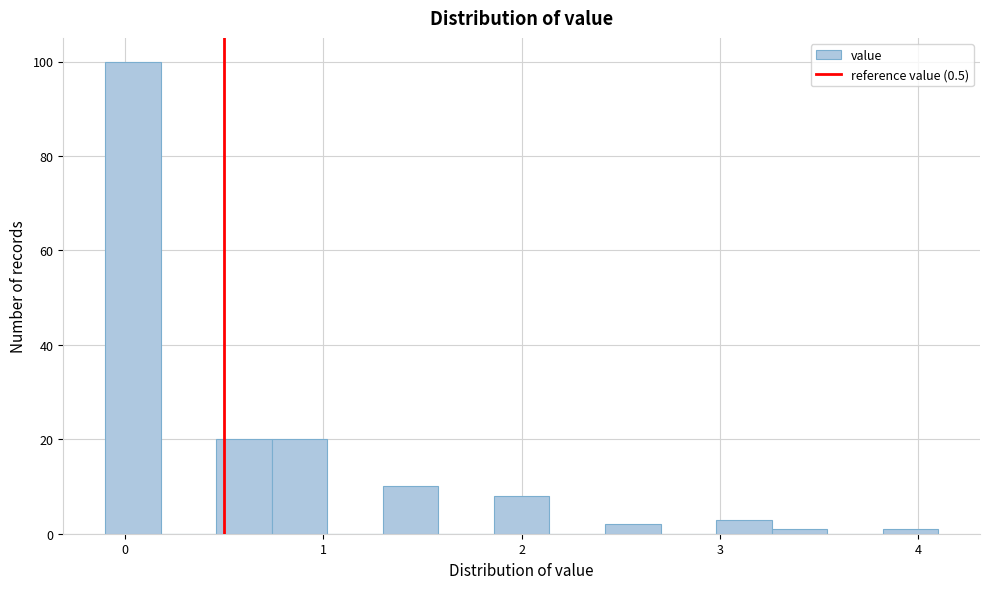

Read against the x-axis, roughly where is the centre of the tallest bar?

0.0